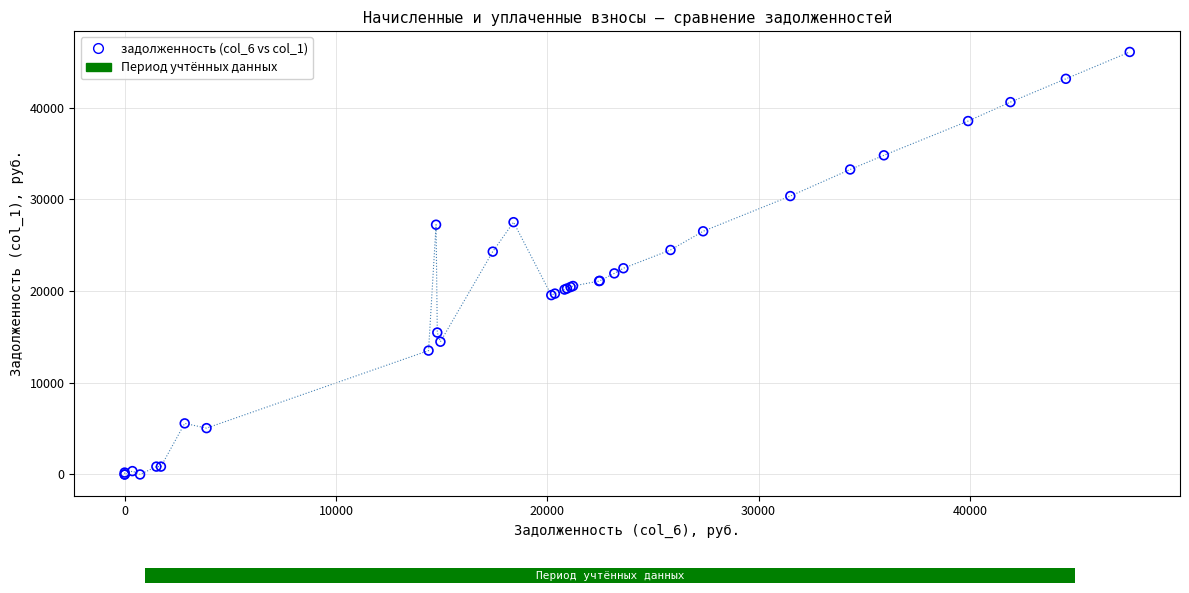

What Y value in the scatter plot is closest to 23043?

22492.7